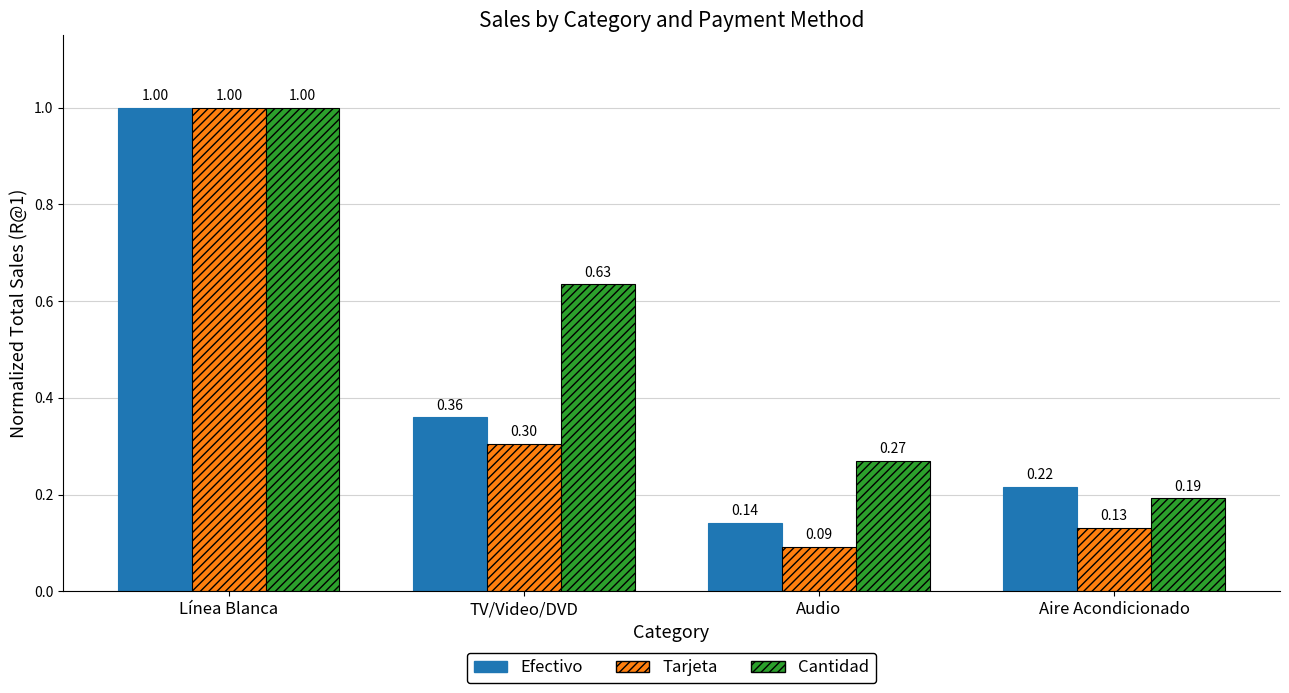

How many Tarjeta values are between 0 and 1?

4